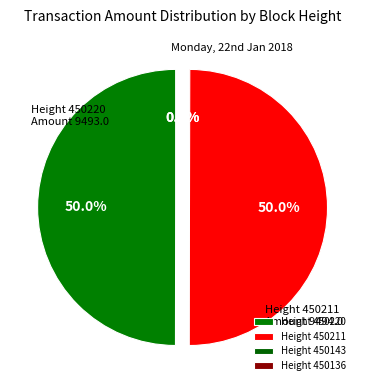

True or false: 450220 accounts for 55% of the total.

False